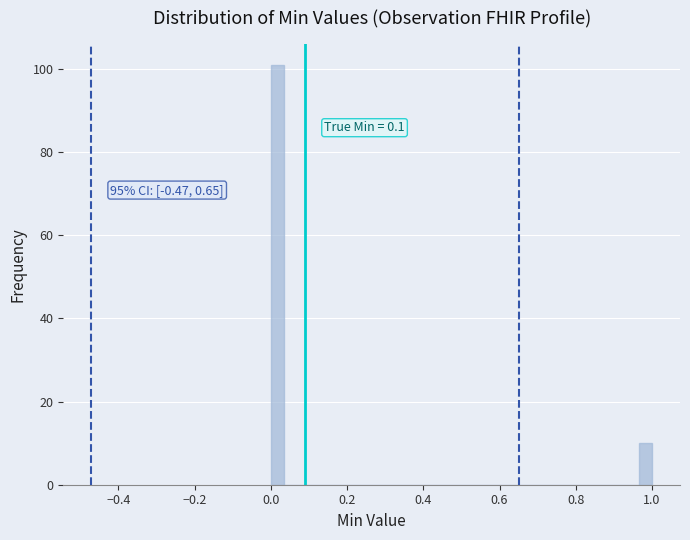

Around what value on the x-axis is the tallest bar? Give the approximate position of its centre, as read against the axis.

0.02